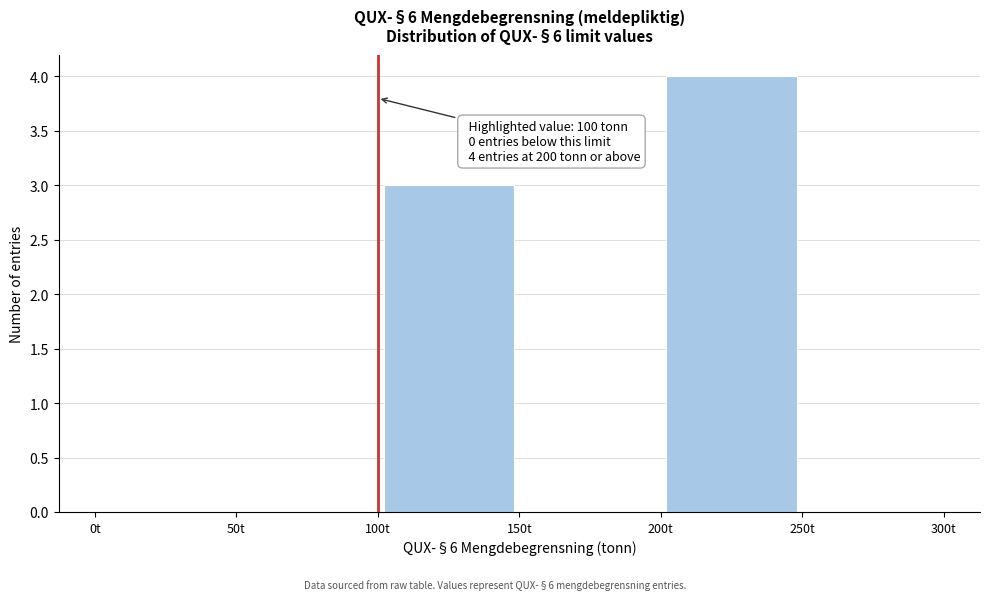

Over which range of the x-axis is the bar tallest?

200 to 250